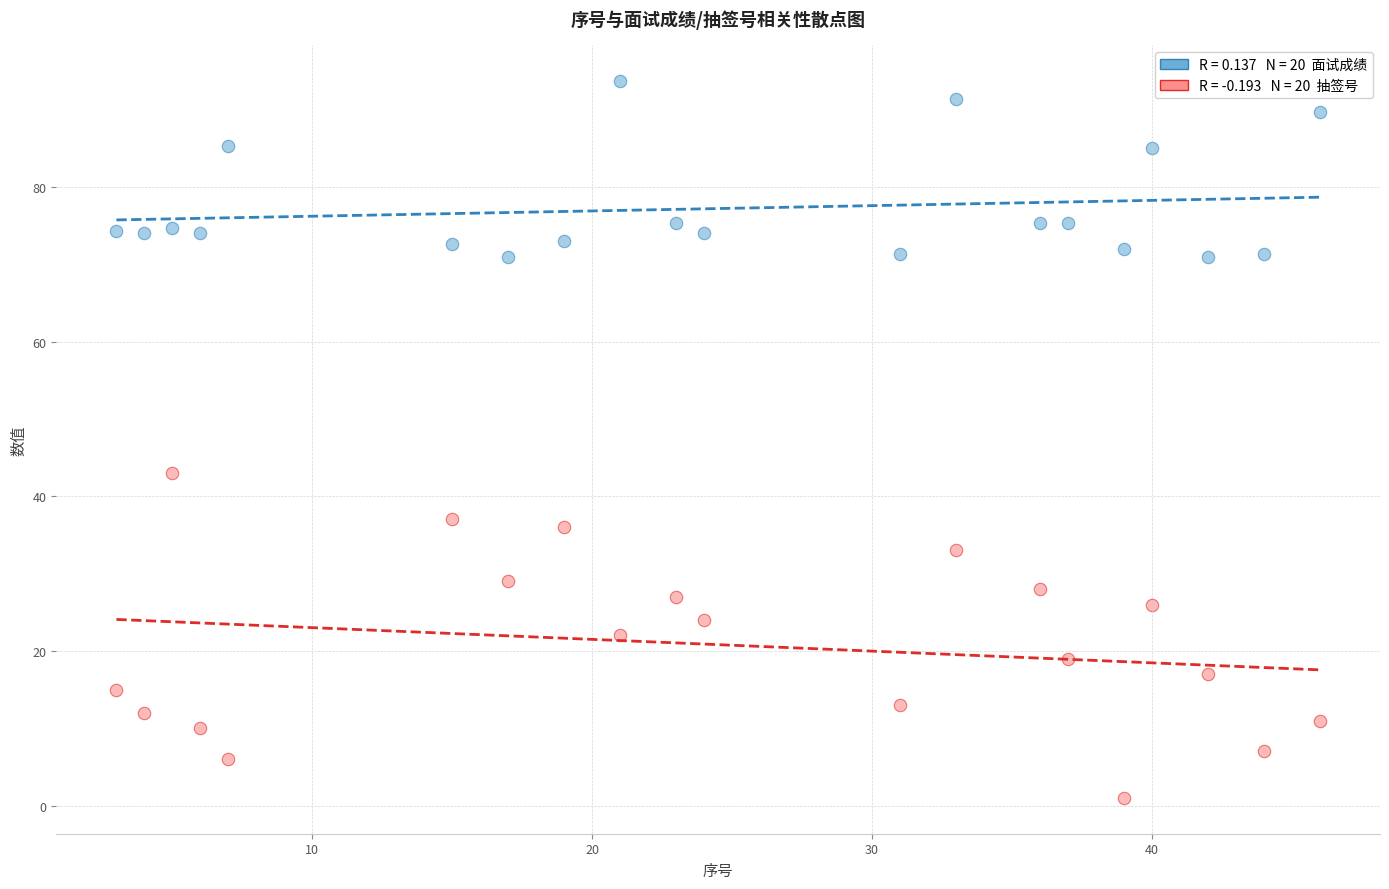

Across all data points, what is the range of Y values (max minus min)?

92.7